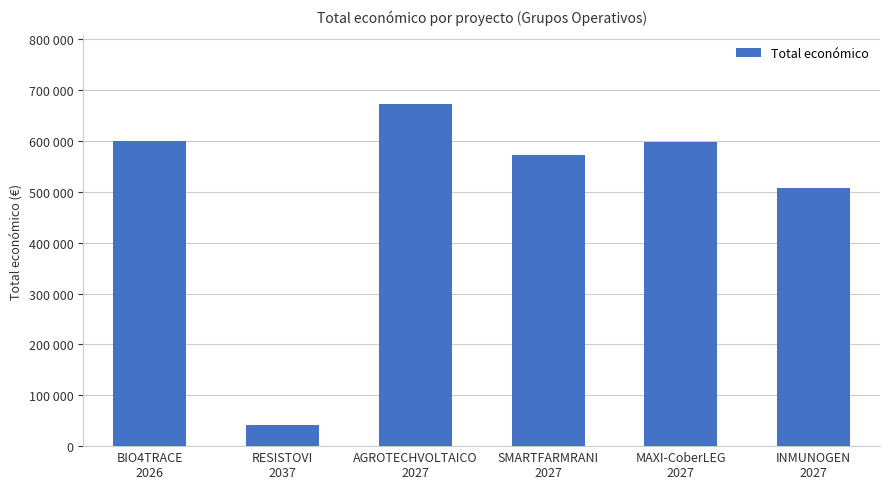

List the labels in order of value, smallest first.

RESISTOVI
2037, INMUNOGEN
2027, SMARTFARMRANI
2027, MAXI-CoberLEG
2027, BIO4TRACE
2026, AGROTECHVOLTAICO
2027